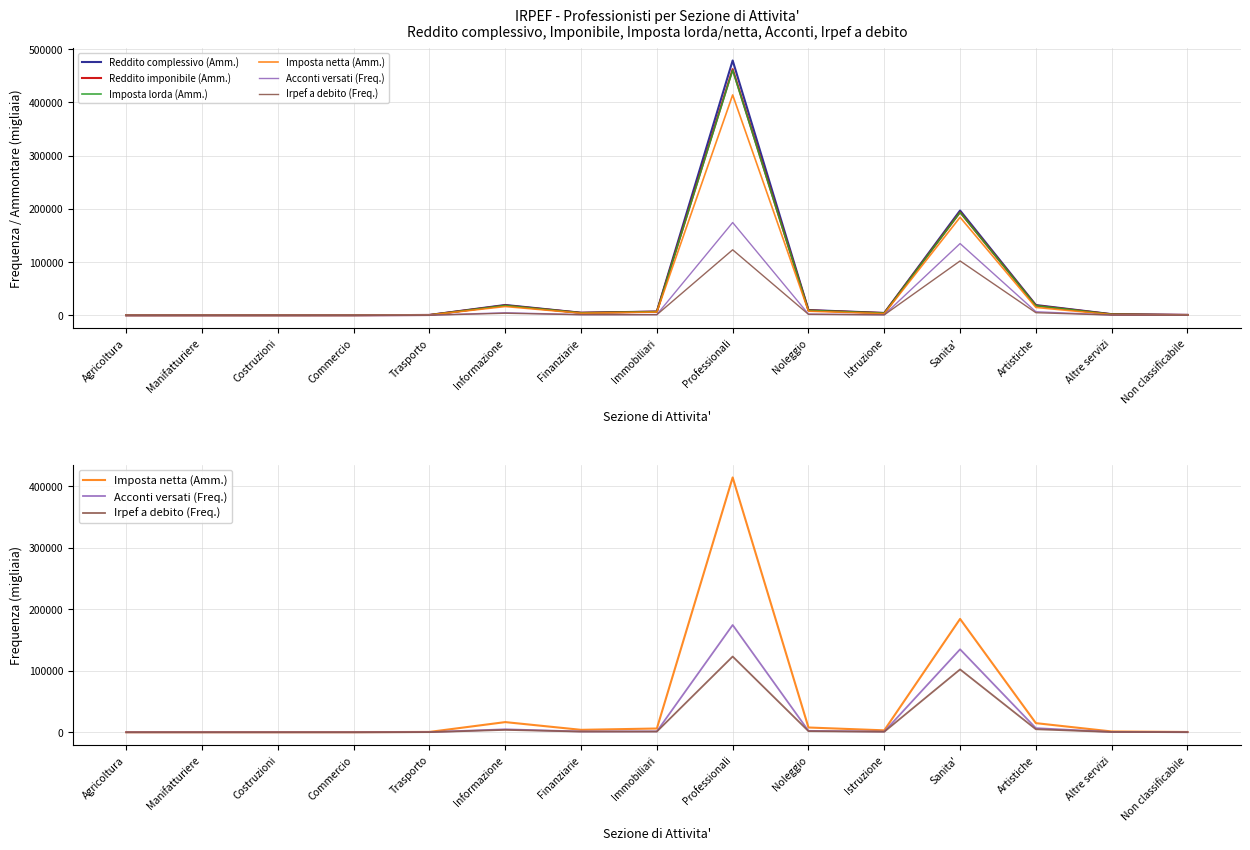

True or false: Imposta lorda (Amm.) and Acconti versati (Freq.) intersect in this chart.

False